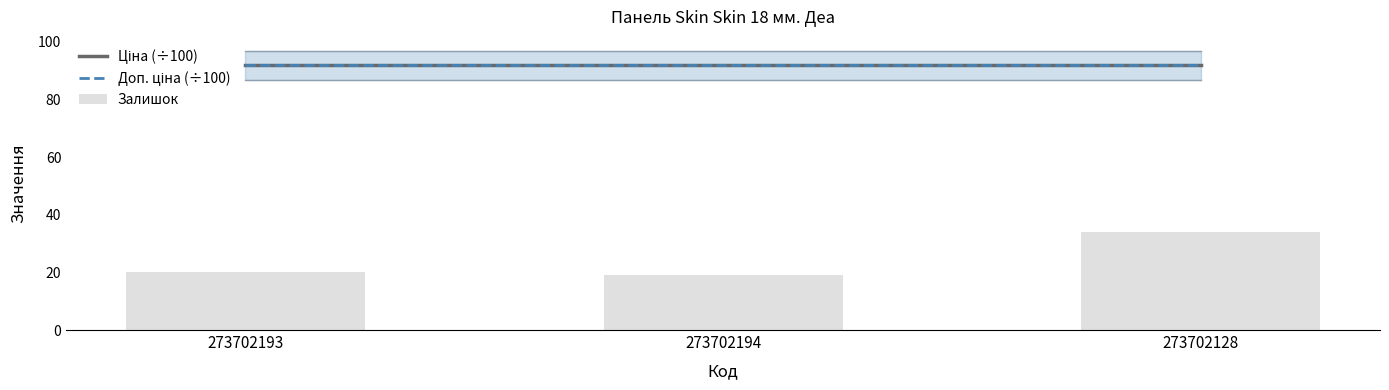

What is the label of the 3rd bar from the left?

273702128